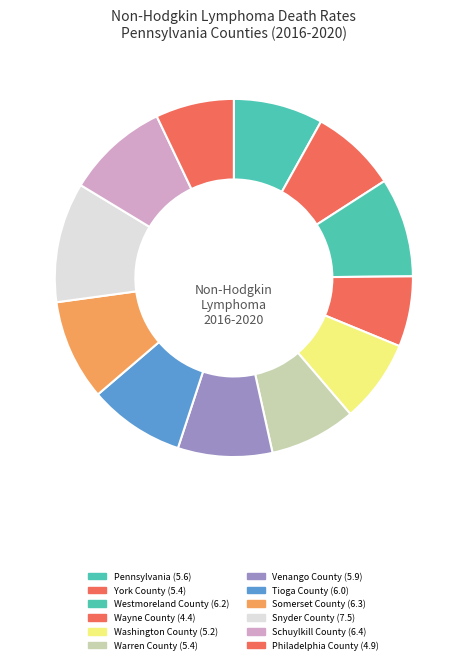

To the nearest percent, what portion does Pennsylvania represent?

8%